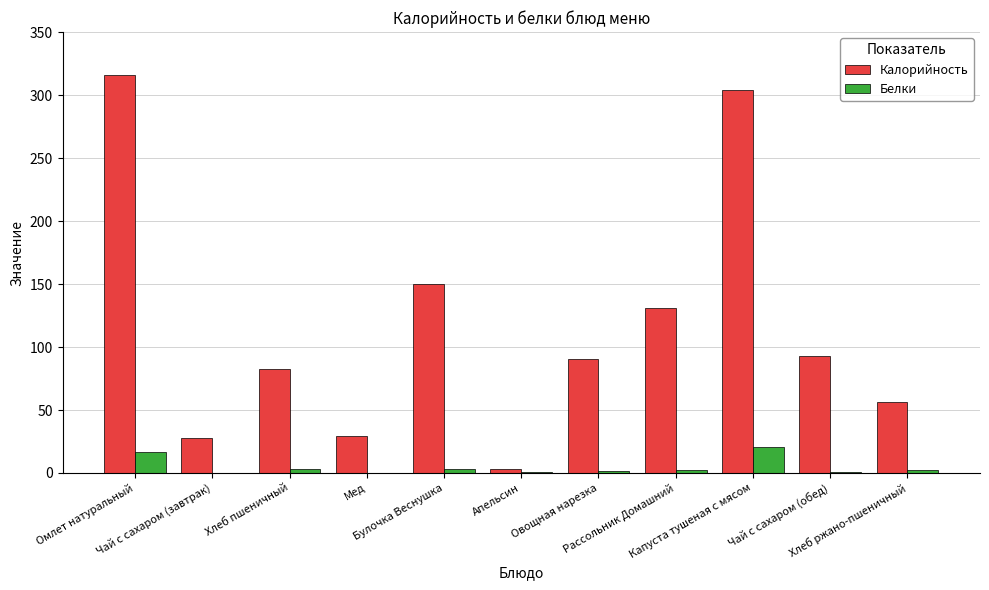

What is the highest value of the Калорийность series?

316.1